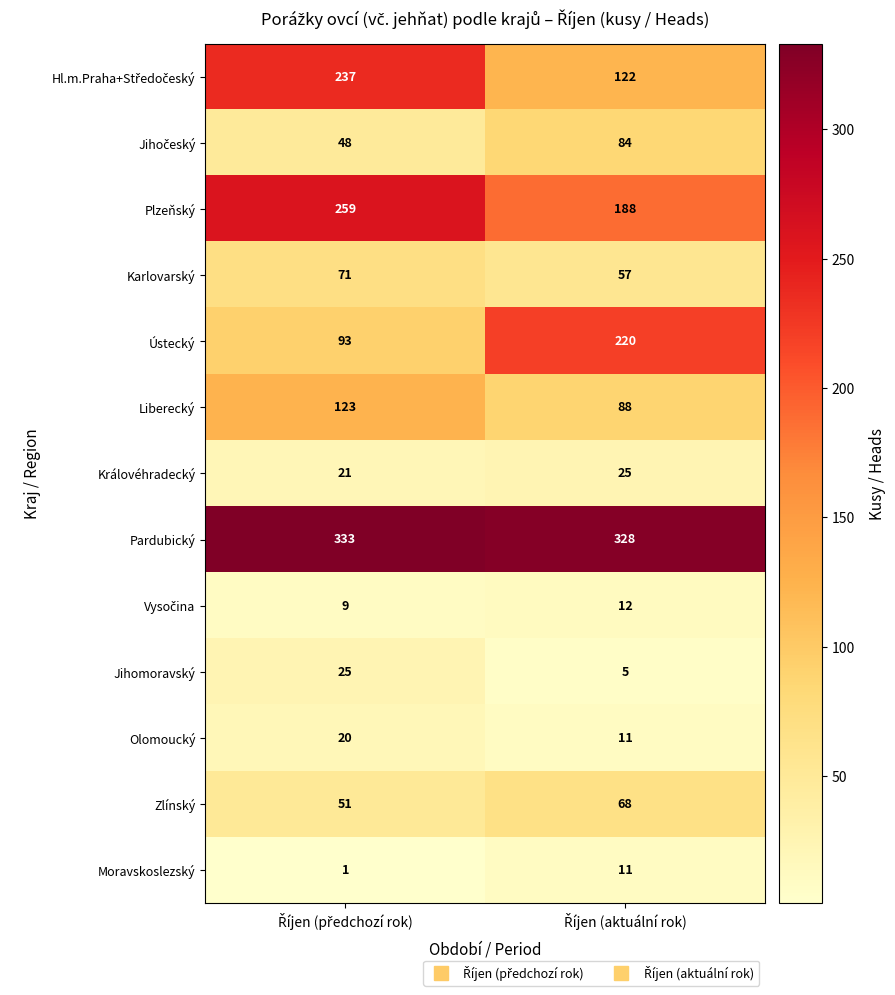

Which series has the largest total across all categories?

Pardubický